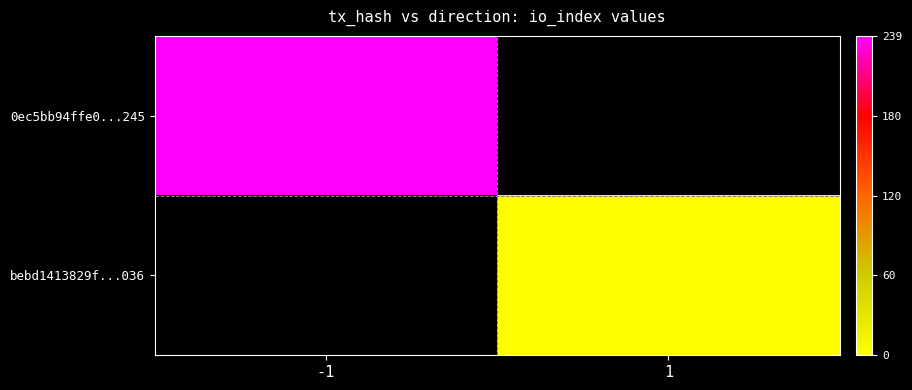

The bebd1413829f...036 series shows 2.0 at 1. True or false?

True